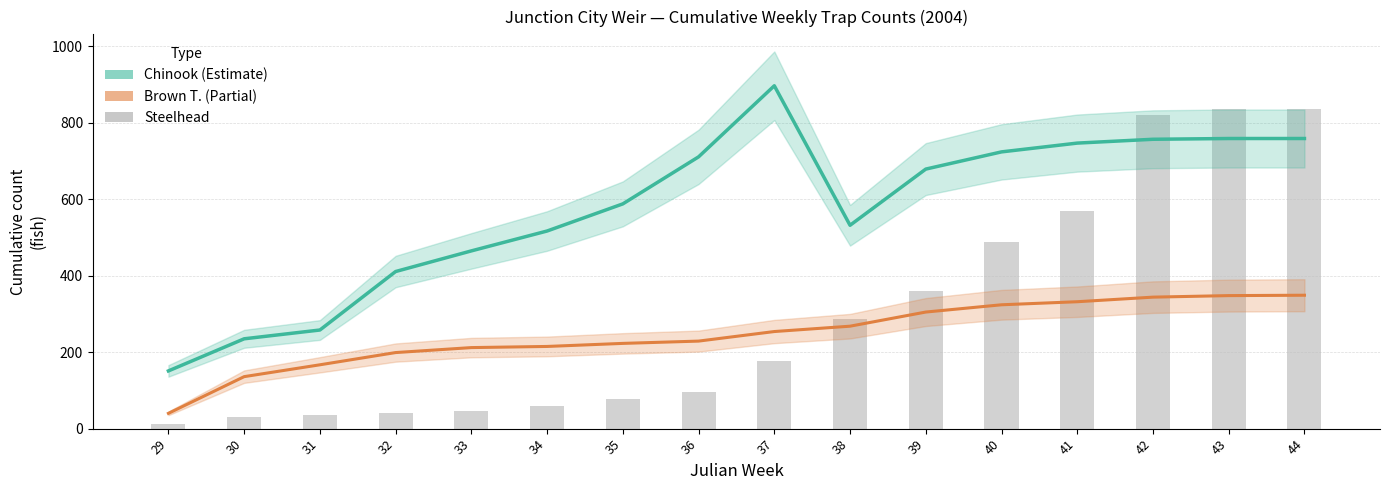

What is the value of the 7th bar from the left?

78